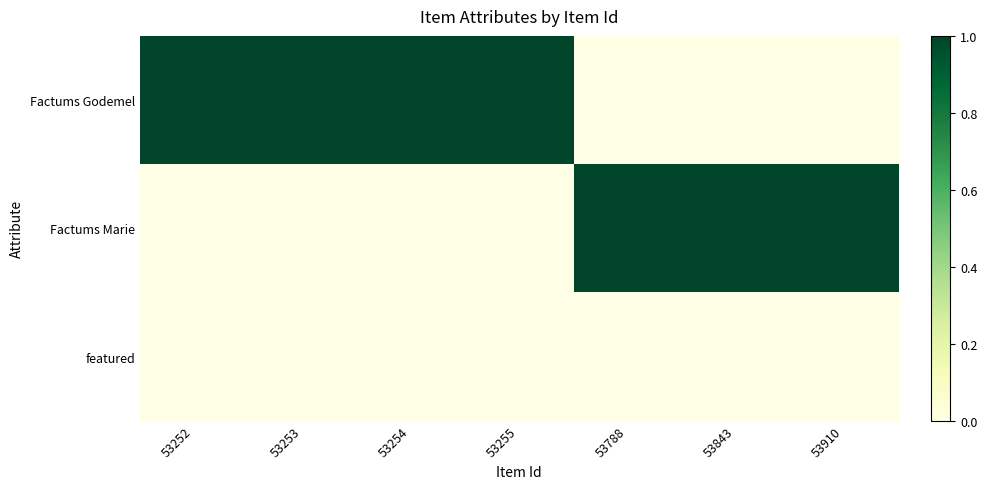

What is the total value across all series at 53255?

1